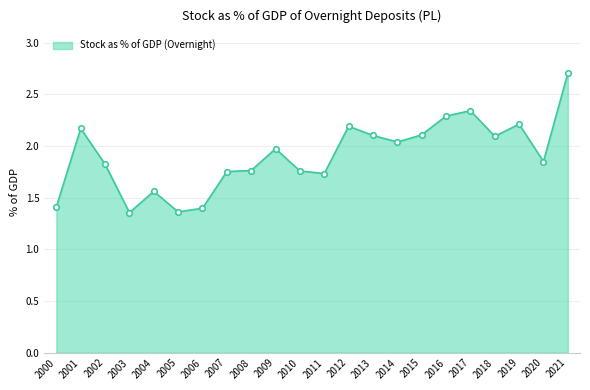

Which label corresponds to the largest value in the chart?

2021